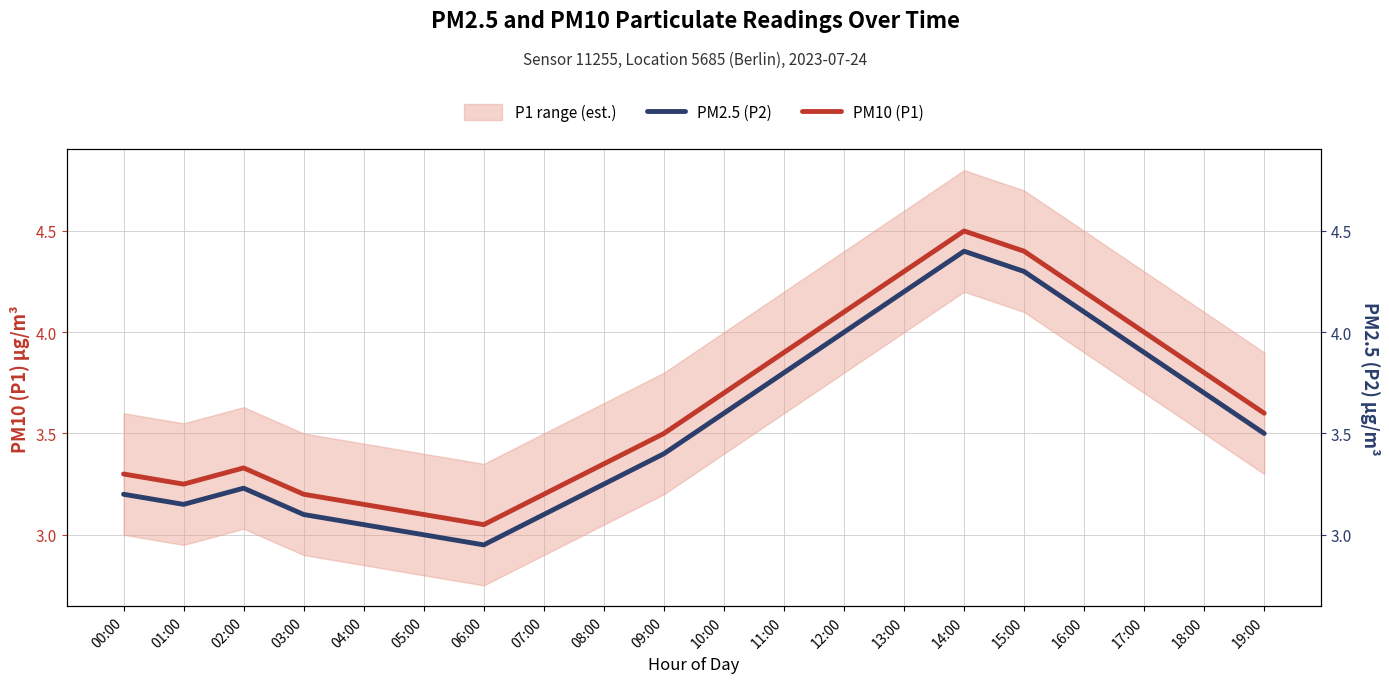

At which label is PM2.5 (P2) closest to 3?

05:00